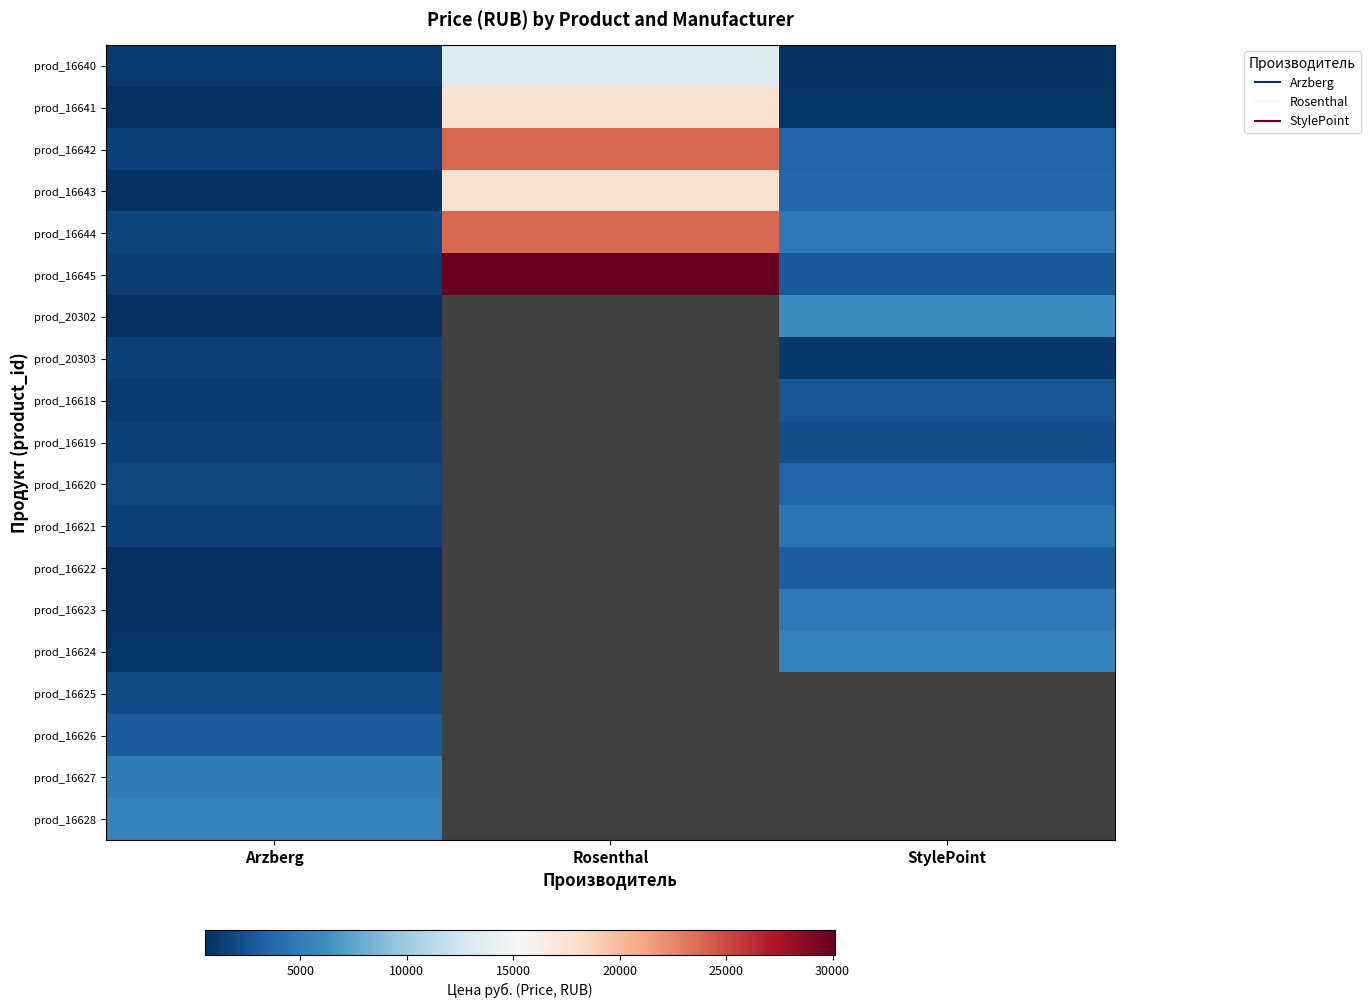

Is it true that prod_16622 equals 222.8 at Arzberg?

False